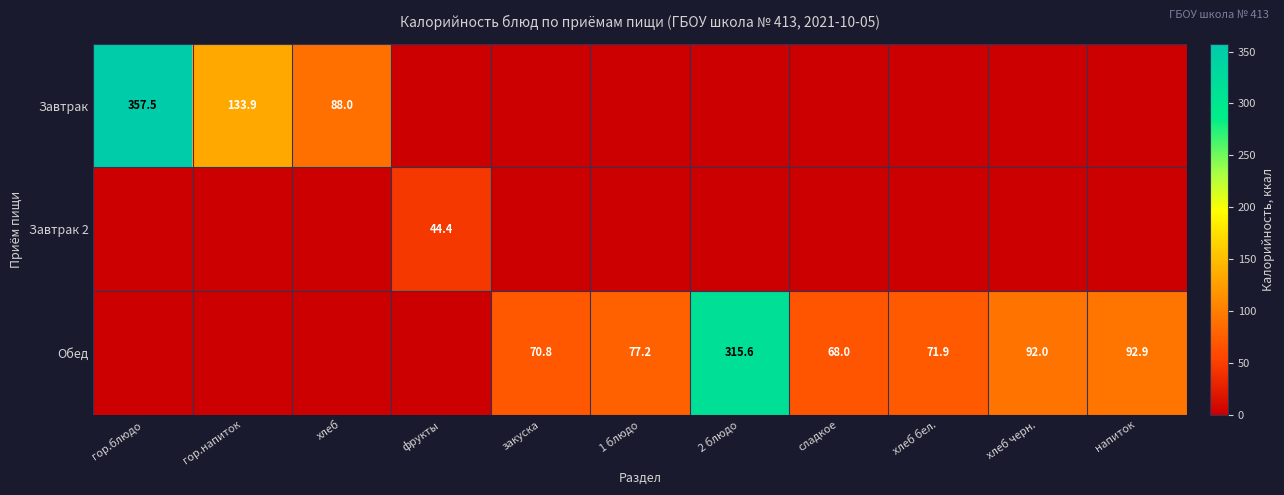

True or false: Обед has a value of 68.0 at сладкое.

True